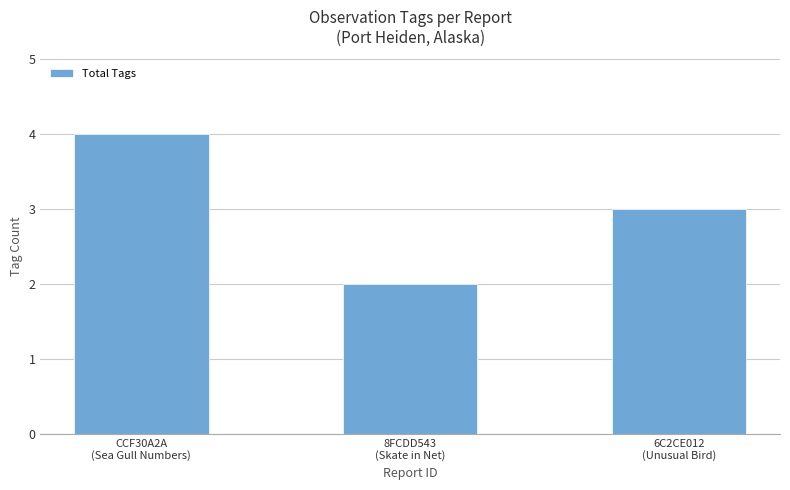

Where does the data first go above 3?

CCF30A2A
(Sea Gull Numbers)